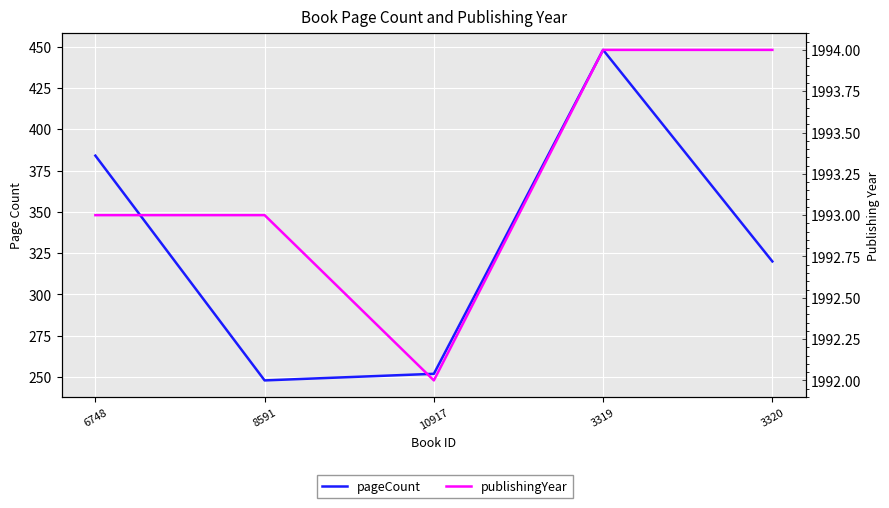

Is this an area chart (filled region under the line)?

No